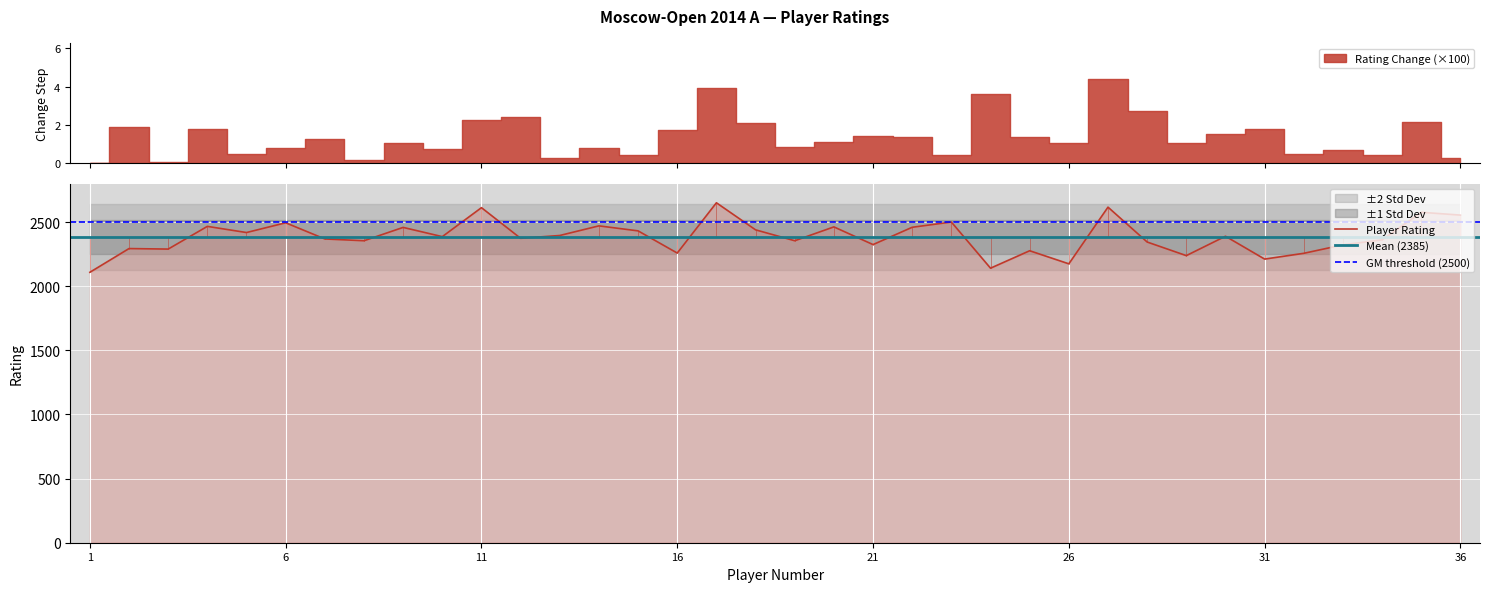

What is the highest value of the Player Rating series?

2651